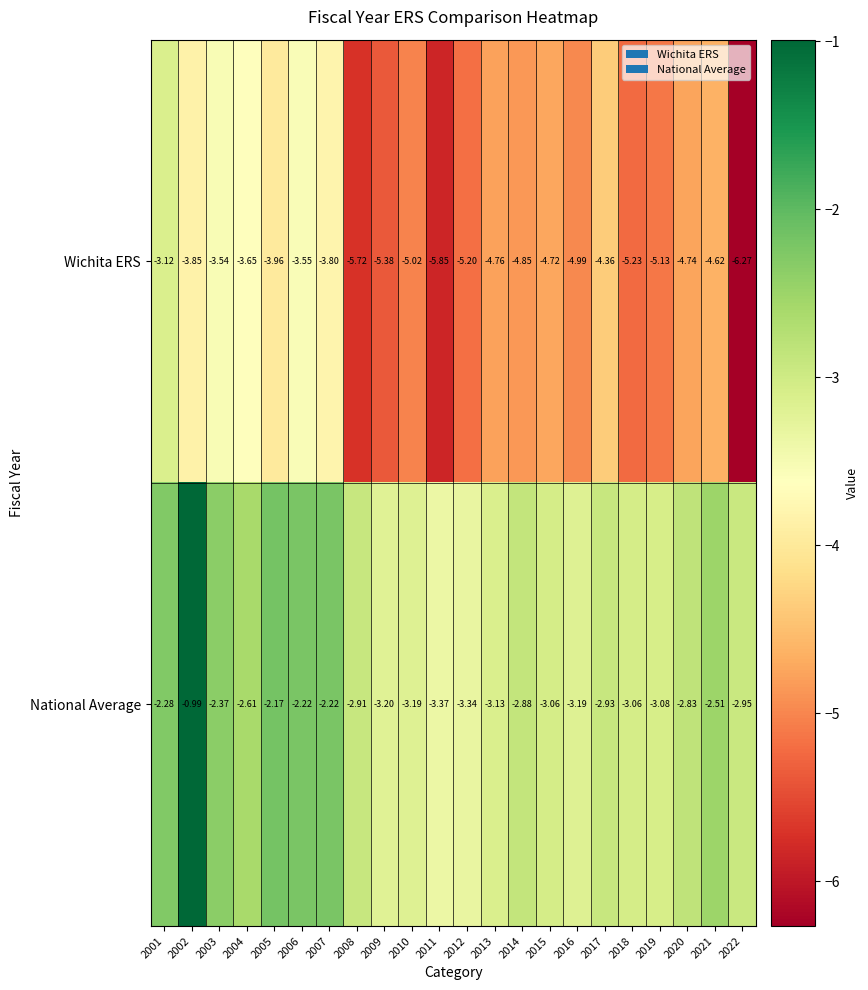

Which series has the largest range (max minus min)?

Wichita ERS